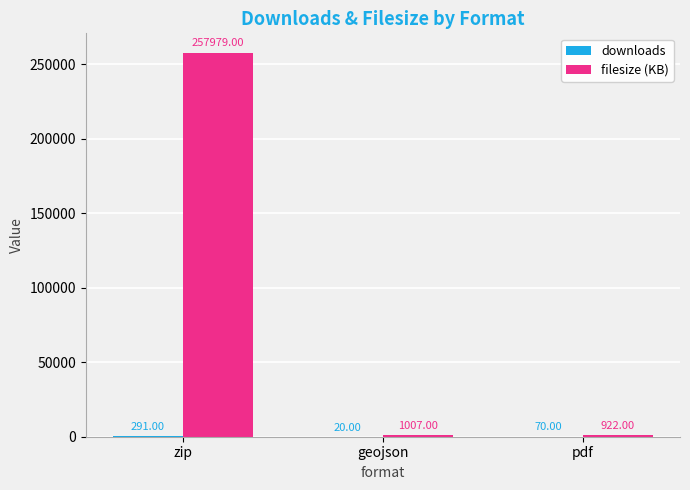

Does the chart contain stacked bars?

No